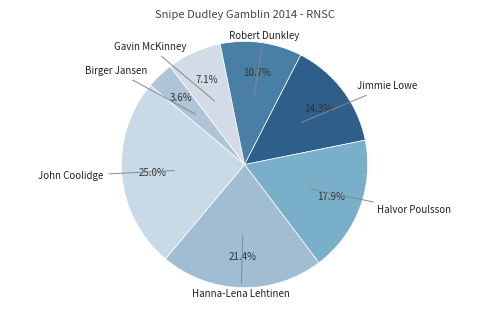

Count the number of slices in the pie.

7